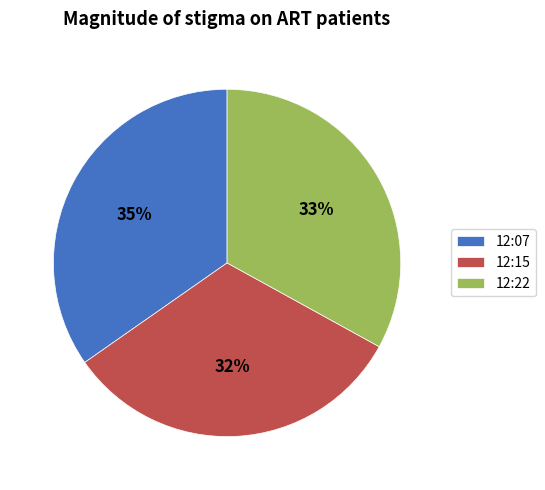

Which slice is the largest?

12:07